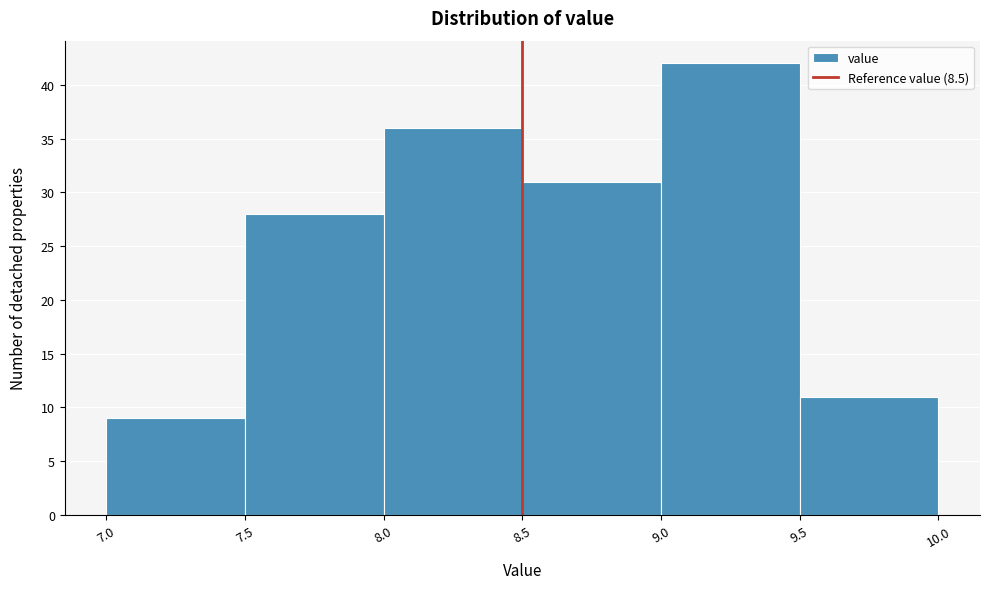

Which range on the x-axis has the tallest bar?

9.0 to 9.5